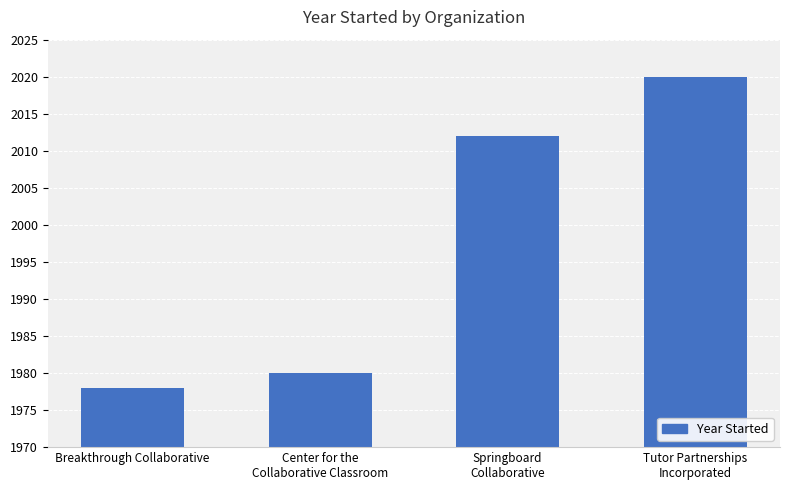

What position from the left is Breakthrough Collaborative?

1